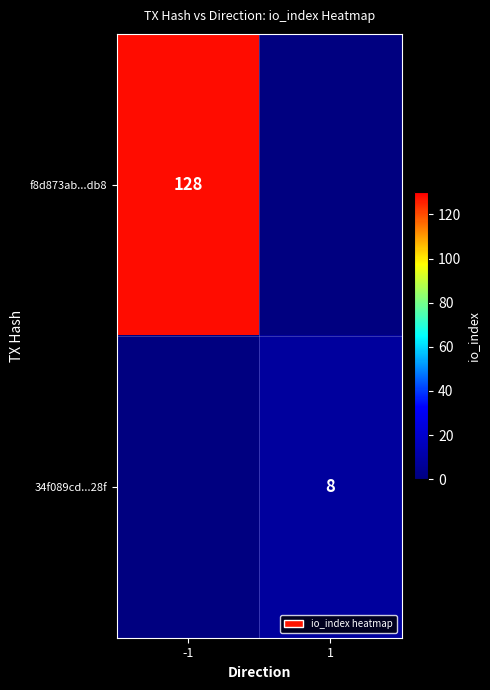

How many categories are shown in the chart?

2